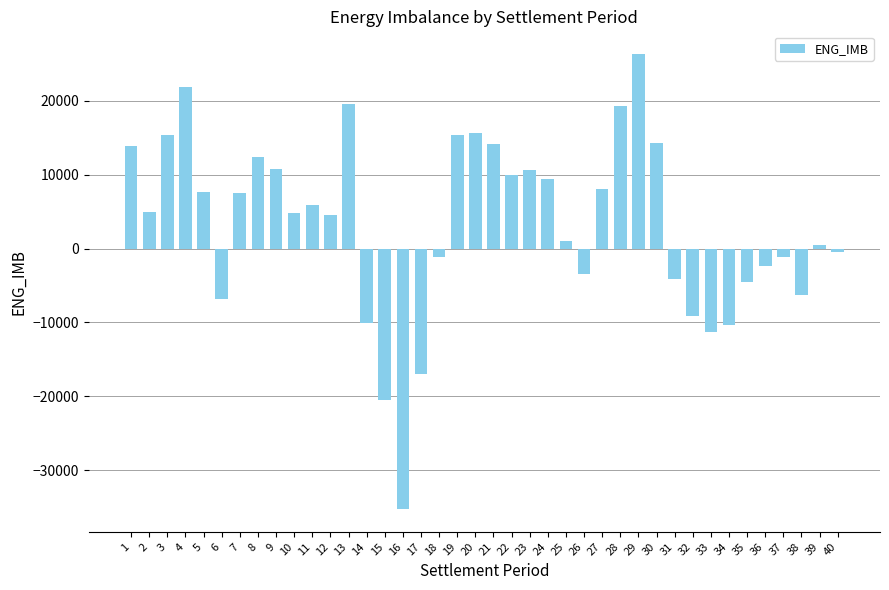

Does the chart contain stacked bars?

No